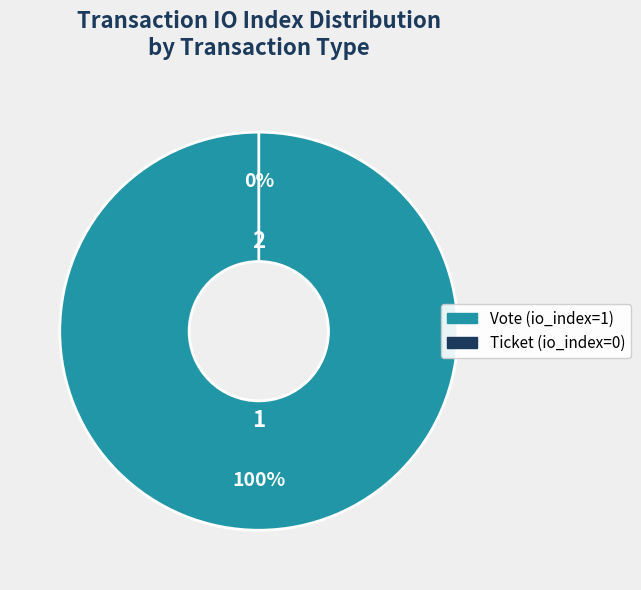

Combined, do Vote and Ticket account for over 50%?

Yes